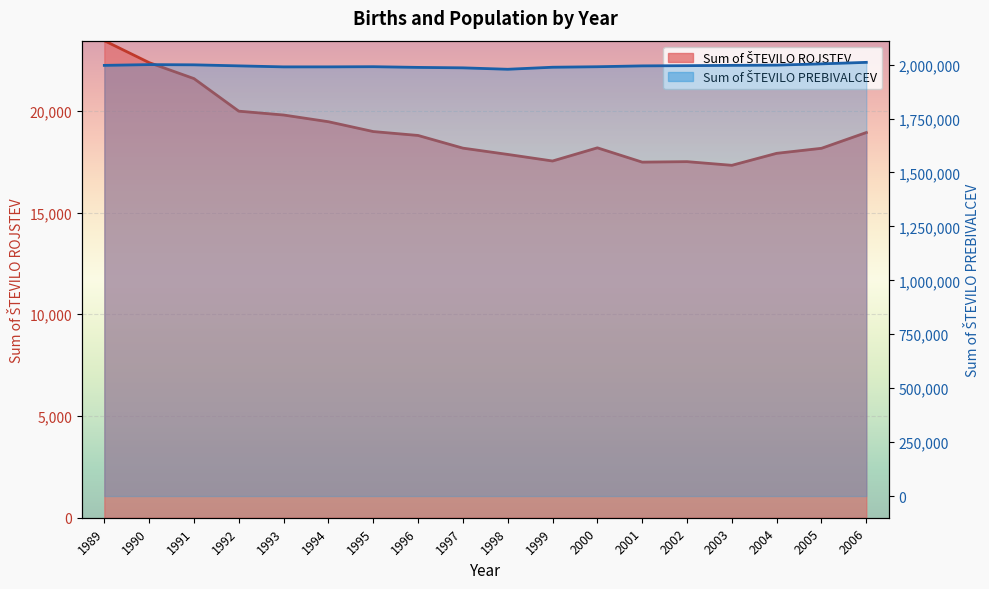

The value of Sum of ŠTEVILO PREBIVALCEV at 1990 is 1999945. True or false?

True